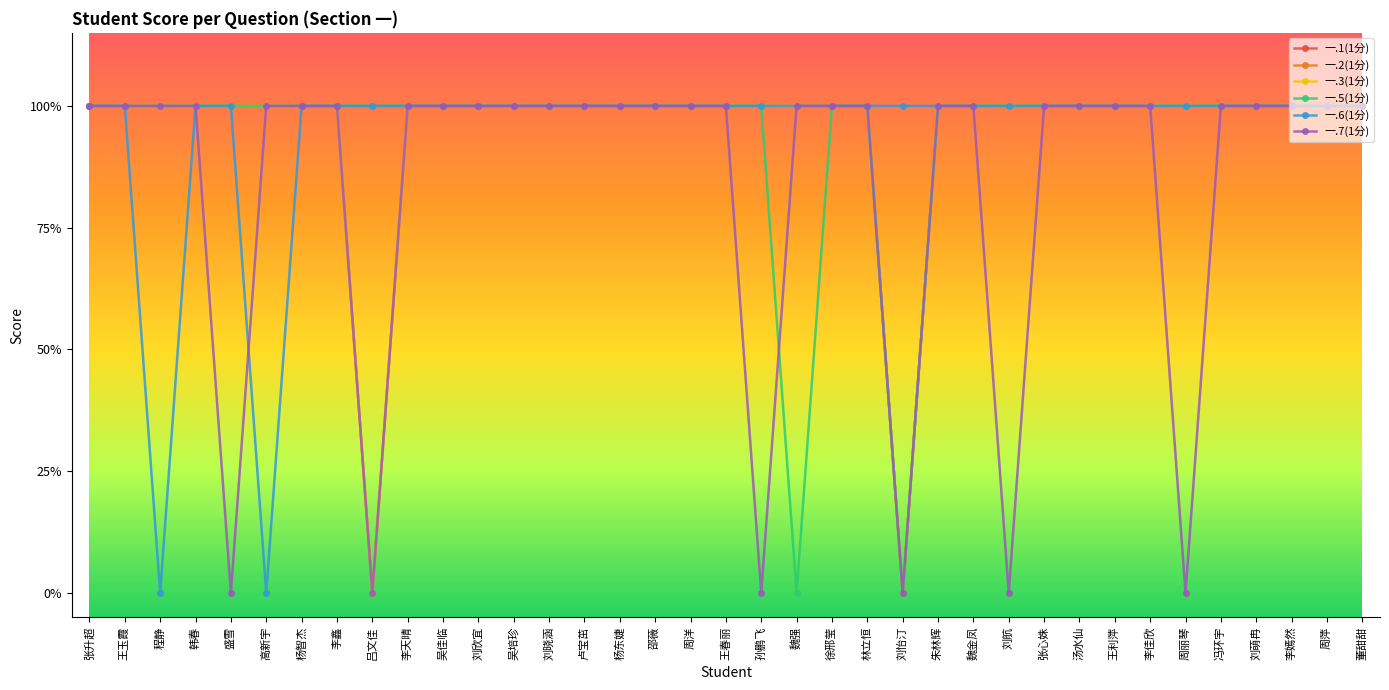

Does the chart have visible grid lines?

No